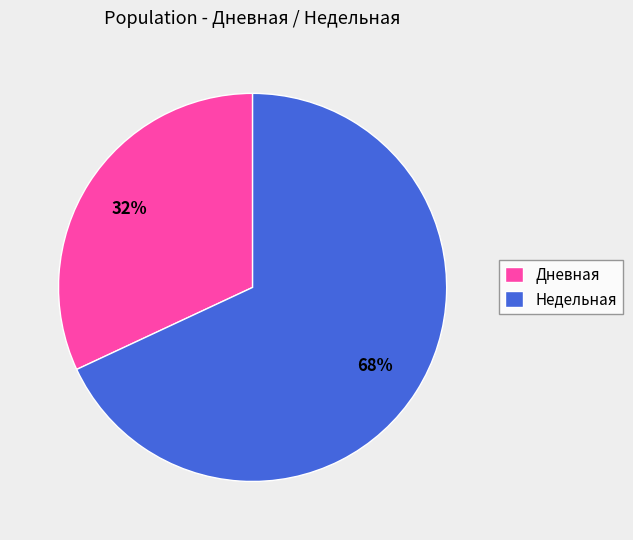

Do Недельная and Дневная together represent more than half of the pie?

Yes